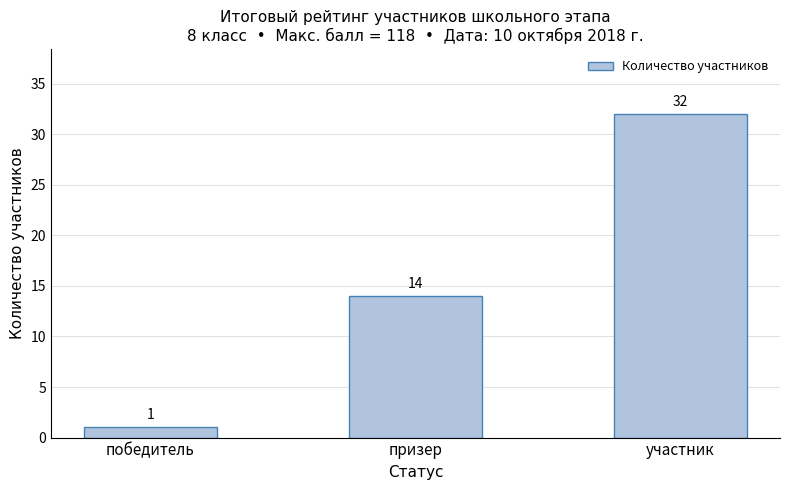

What is the ratio of the value at призер to the value at победитель?

14.0